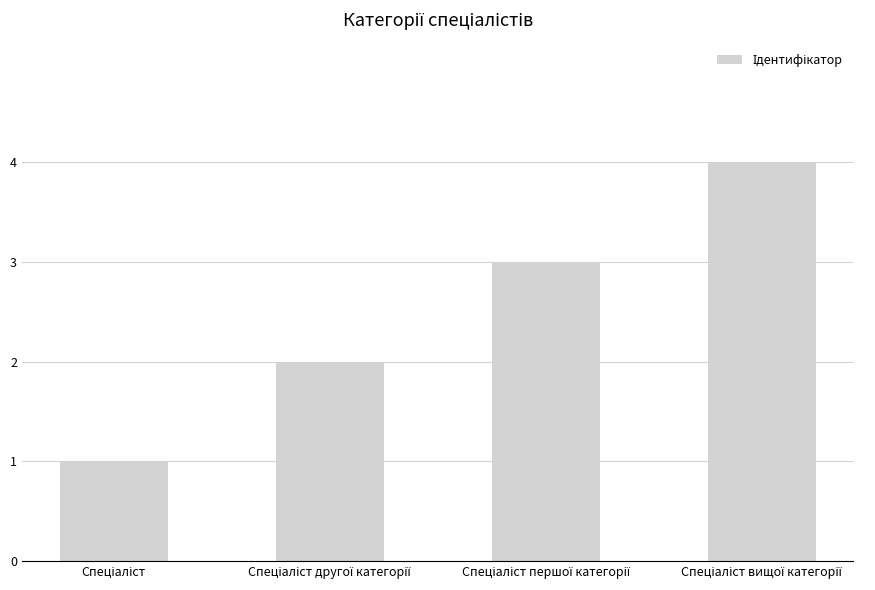

What is the sum of all values?

10